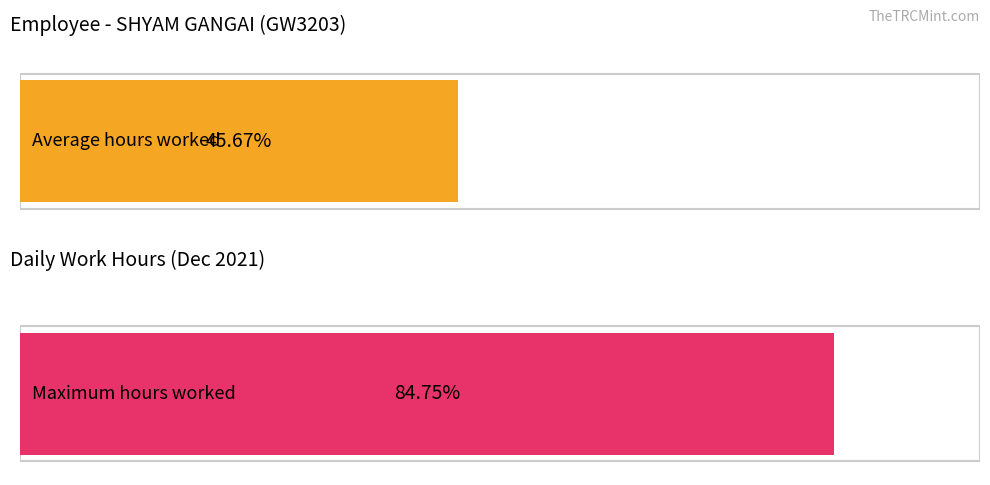

Is it true that the value at 15-Wed is 7.3?

False